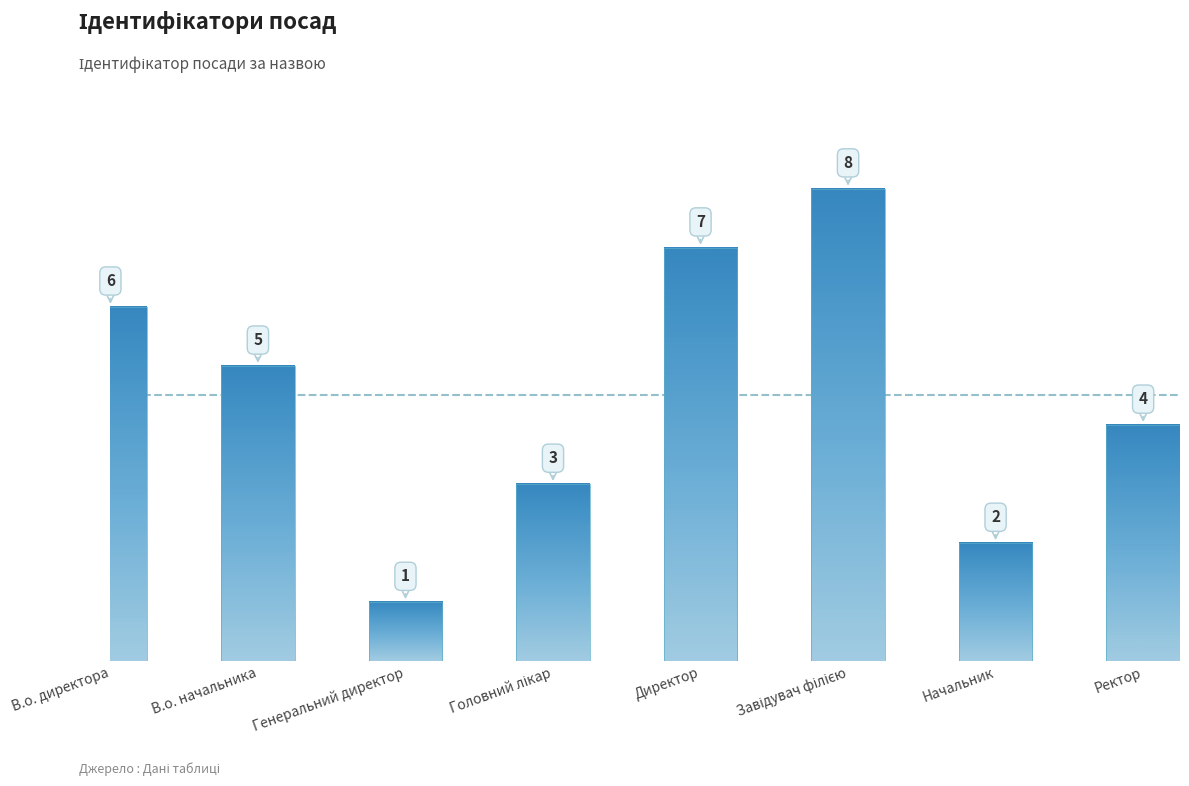

The chart shows a value of 9 at В.о. директора. True or false?

False